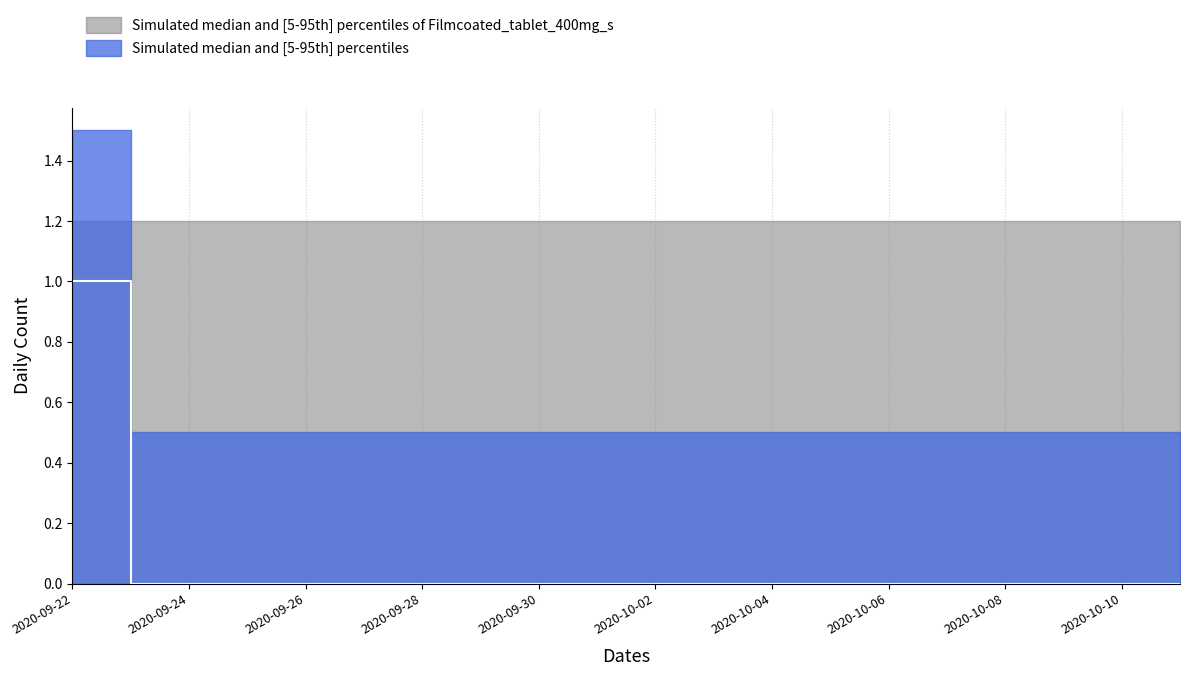

True or false: gray_upper and gray_lower cross at least once.

False